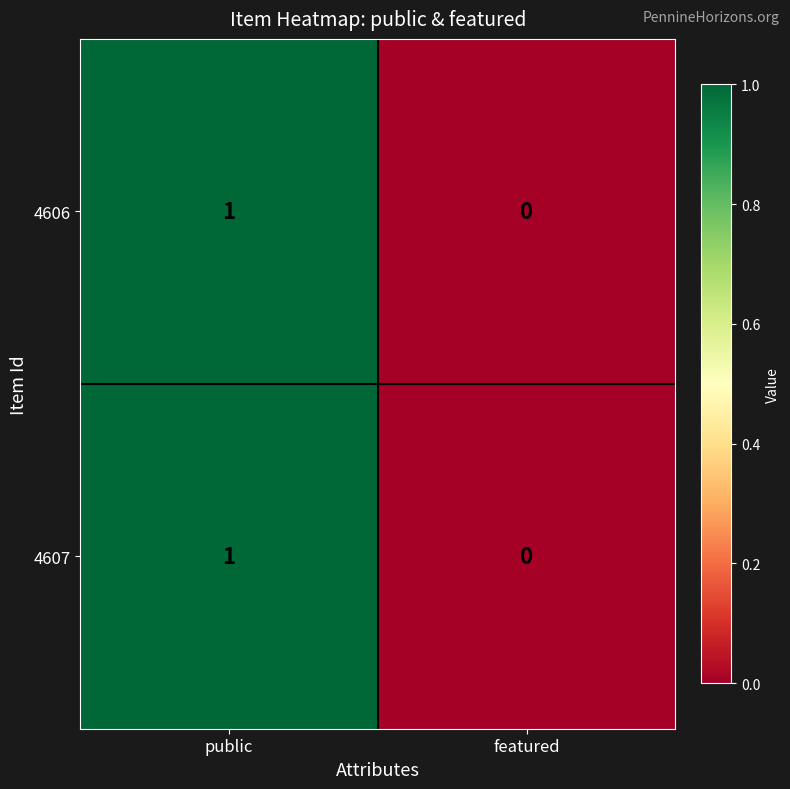

Is it true that 4607 equals 1 at public?

True